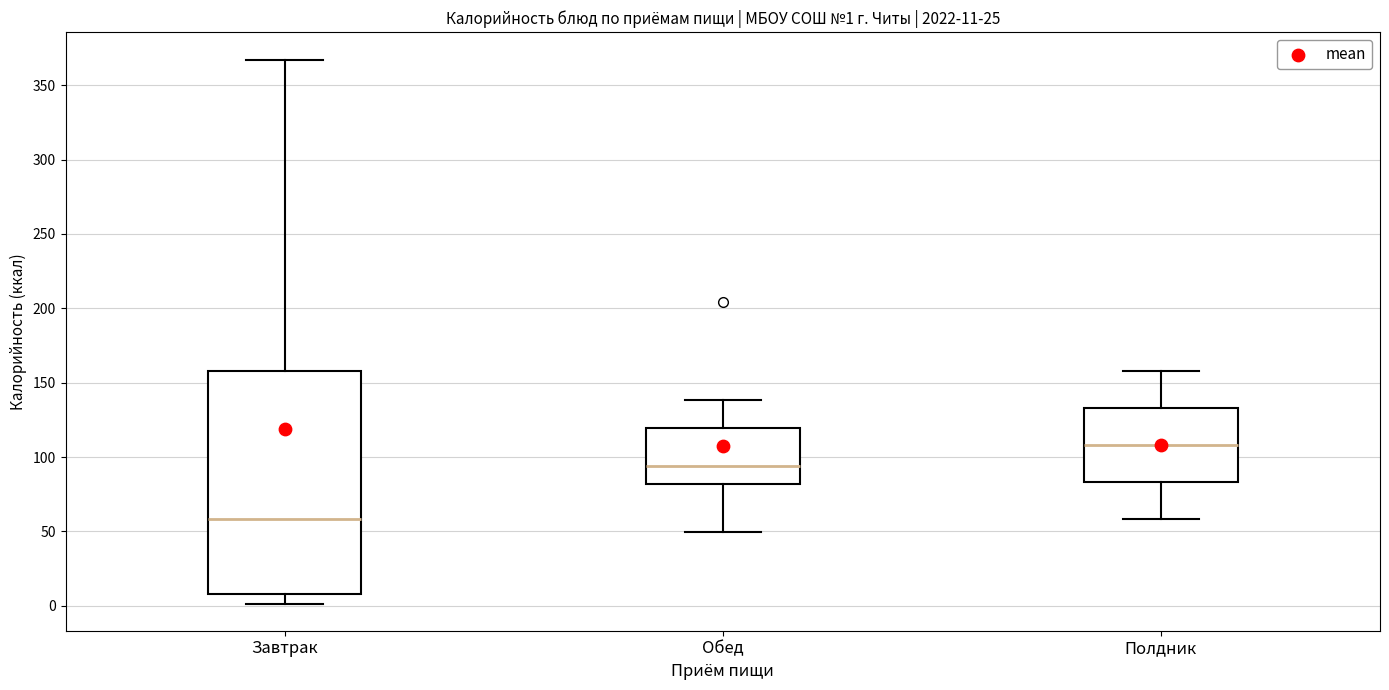

Which box's median line is the lowest?

Завтрак